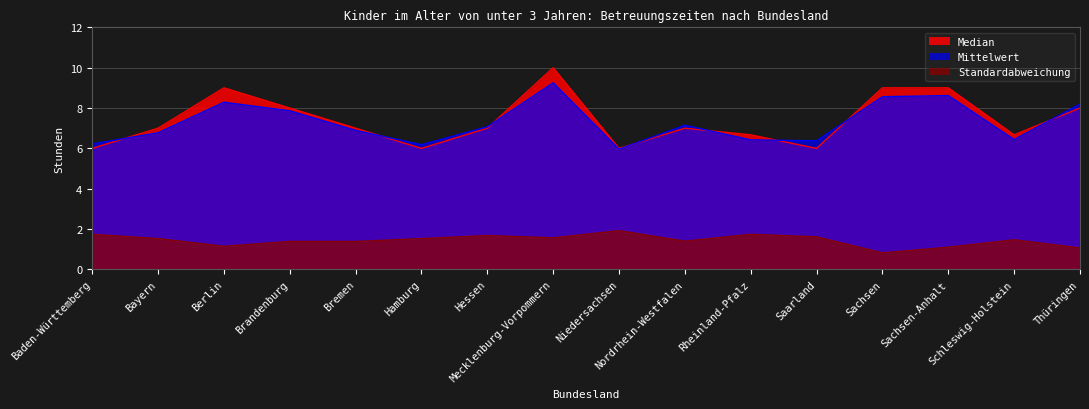

At which category does Standardabweichung reach its first local valley?

Berlin